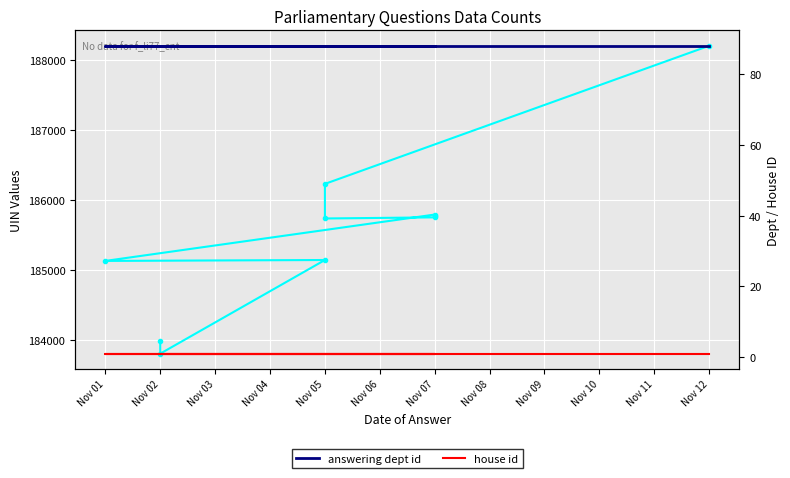

At which category is the sum across all series the highest?

Nov 12